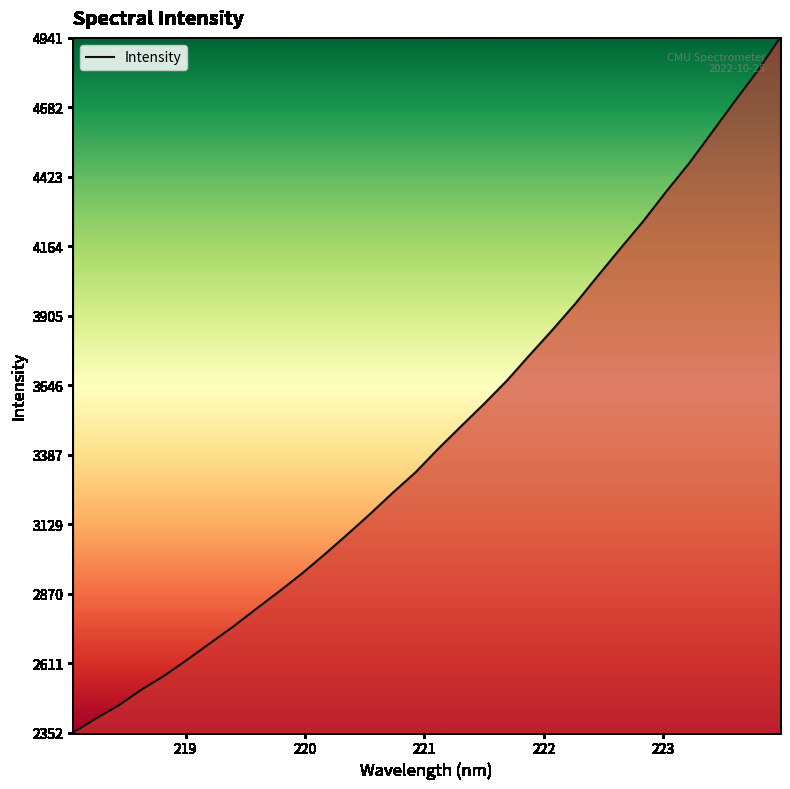

What is the maximum value shown in the chart?

4941.1